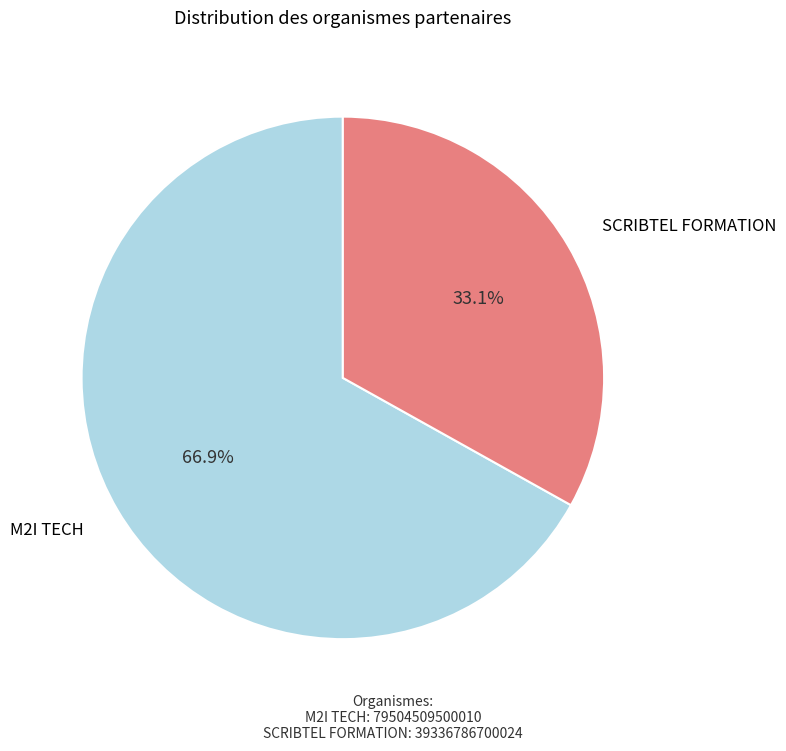

Between M2I TECH and SCRIBTEL FORMATION, which is larger?

M2I TECH